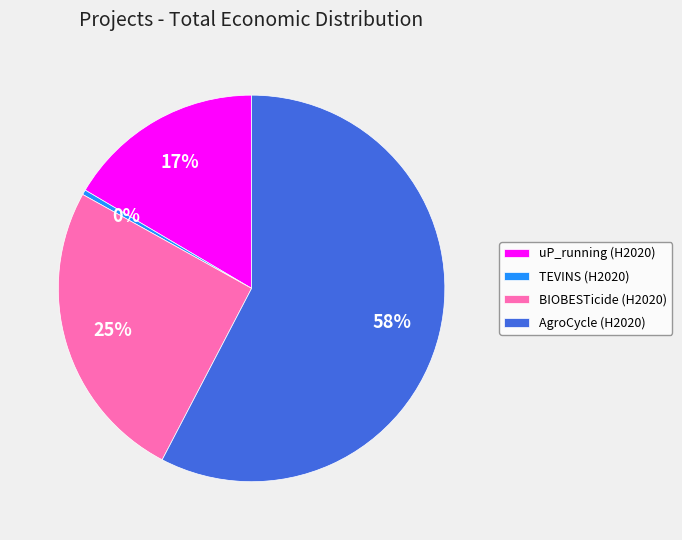

To the nearest percent, what is the combined percentage of uP_running (H2020) and TEVINS (H2020)?

17%